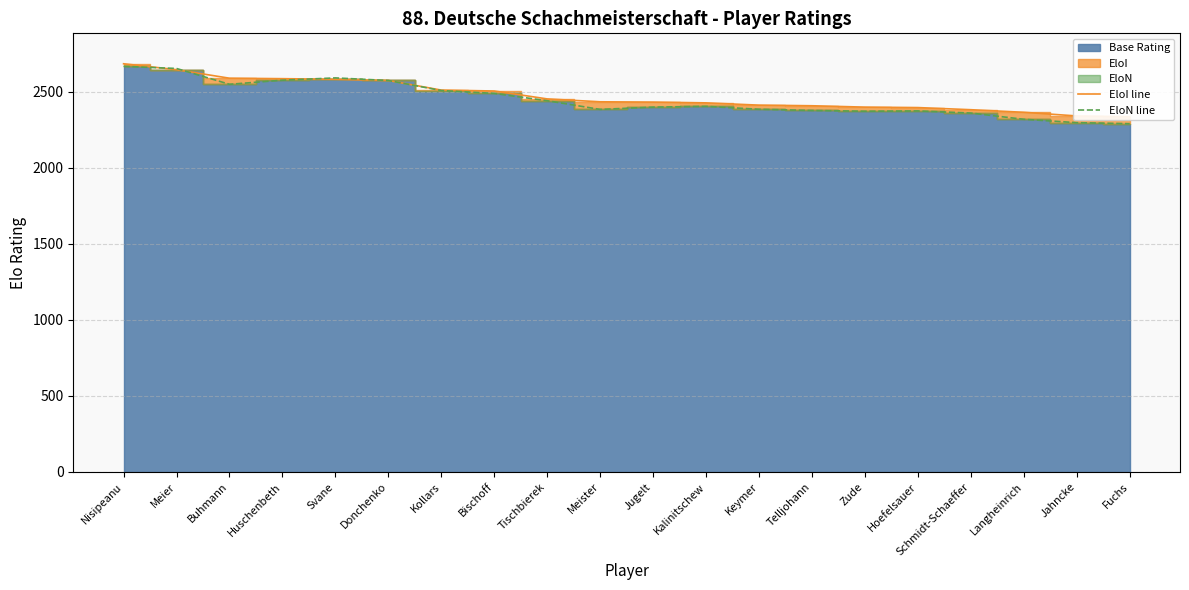

At which label does EloN line reach its peak?

Nisipeanu